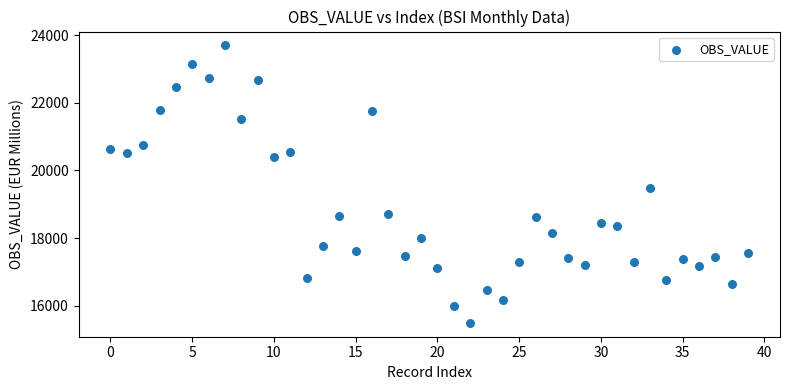

What Y value in the scatter plot is closest to 19592?

19487.0